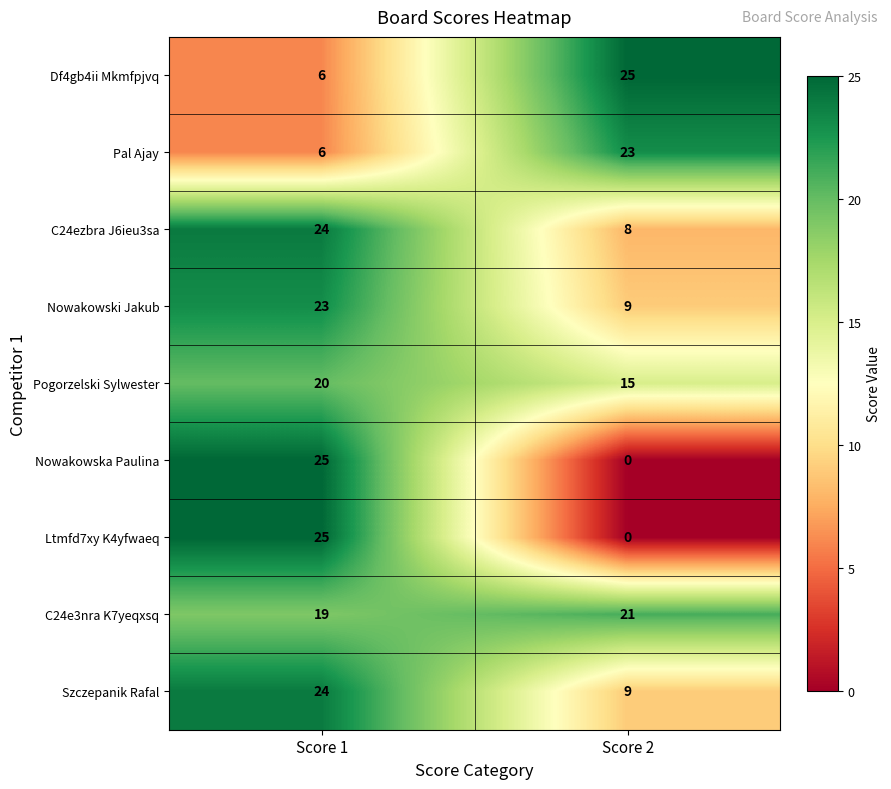

Which series has the largest total across all categories?

C24e3nra K7yeqxsq